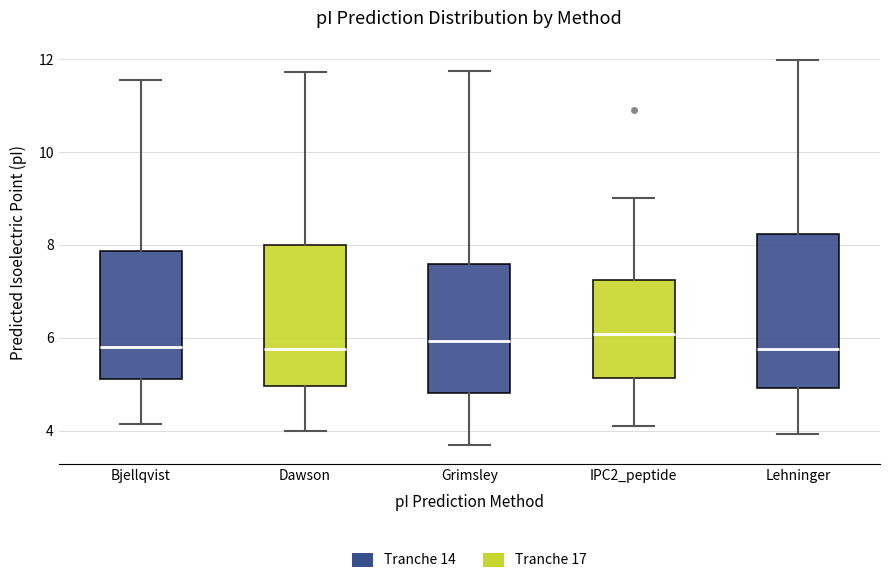

Where does the lower whisker of the box for IPC2_peptide end on the y-axis? The values are not printed on the chart, so give them approximately, as read against the axis.

4.0